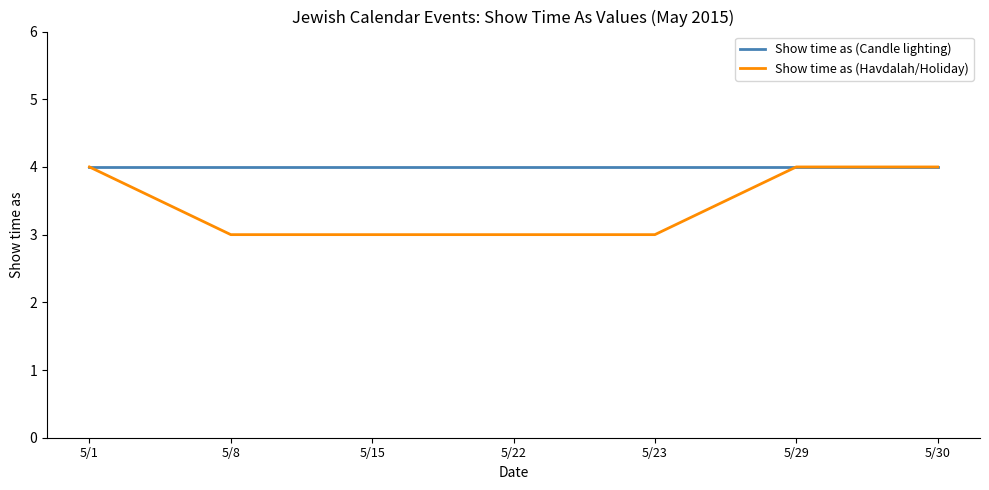

Does the chart display data point markers on the line(s)?

No